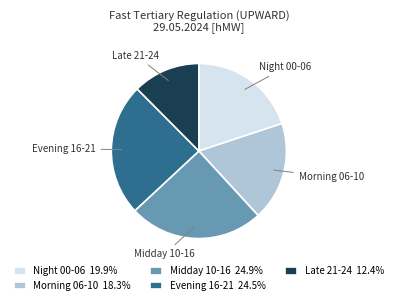

Which has a higher value, Morning 06-10 or Night 00-06?

Night 00-06